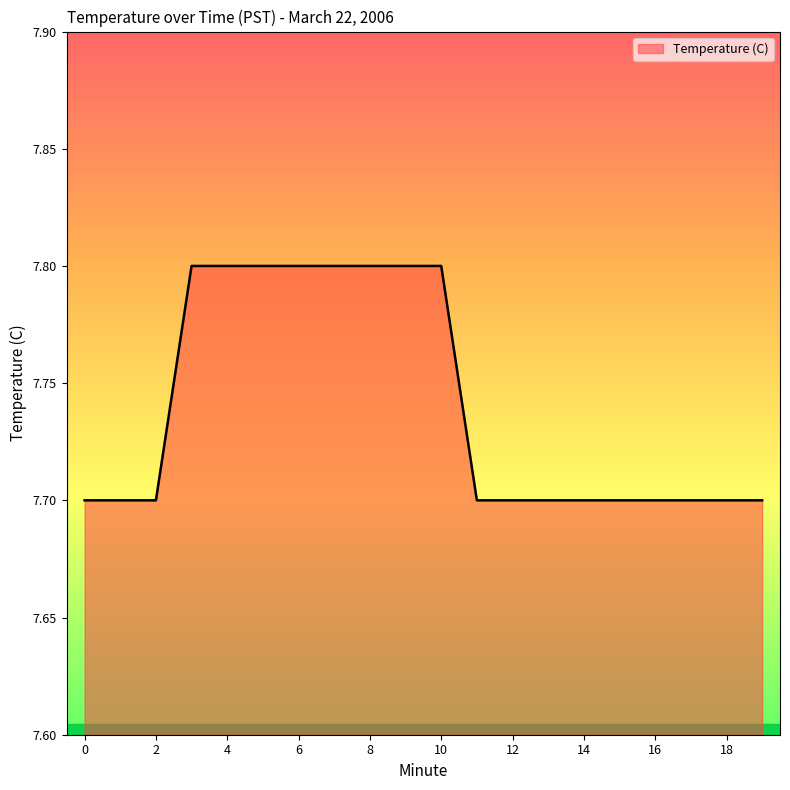

How many lines are shown in the chart?

1